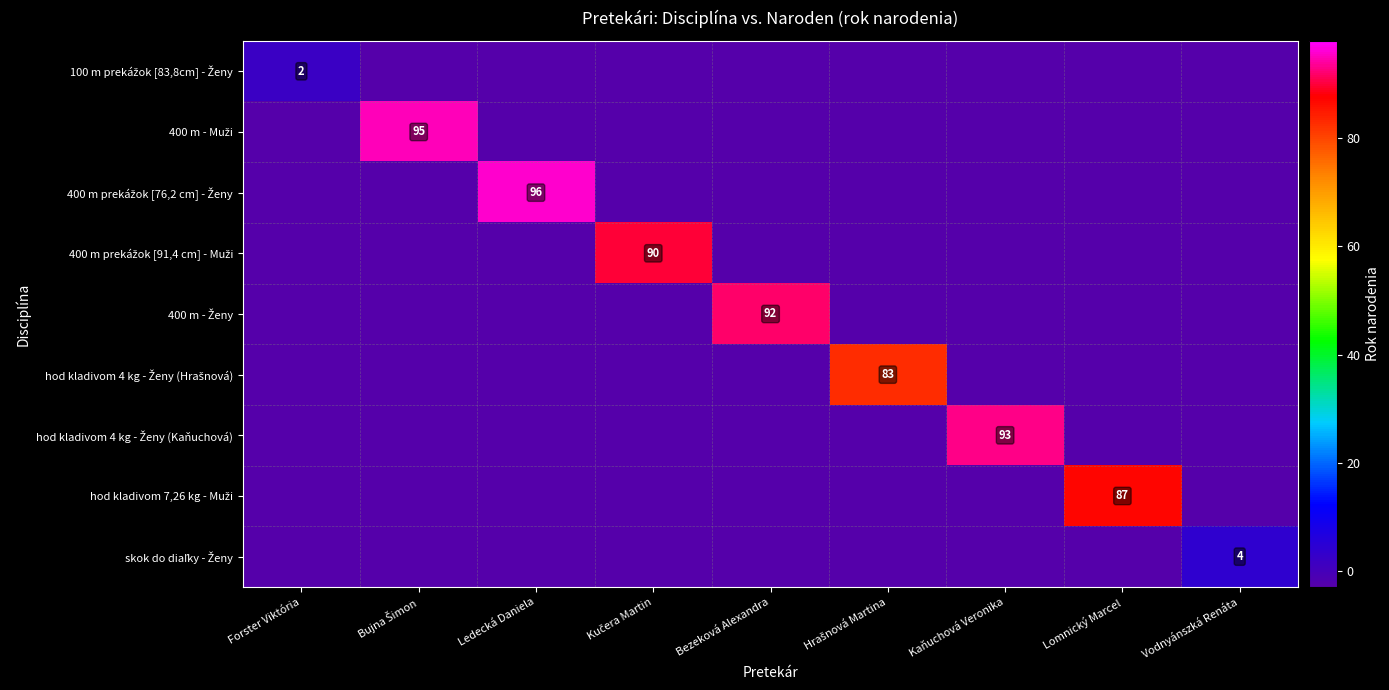

At which label does hod kladivom 7,26 kg - Muži reach its minimum?

Forster Viktória